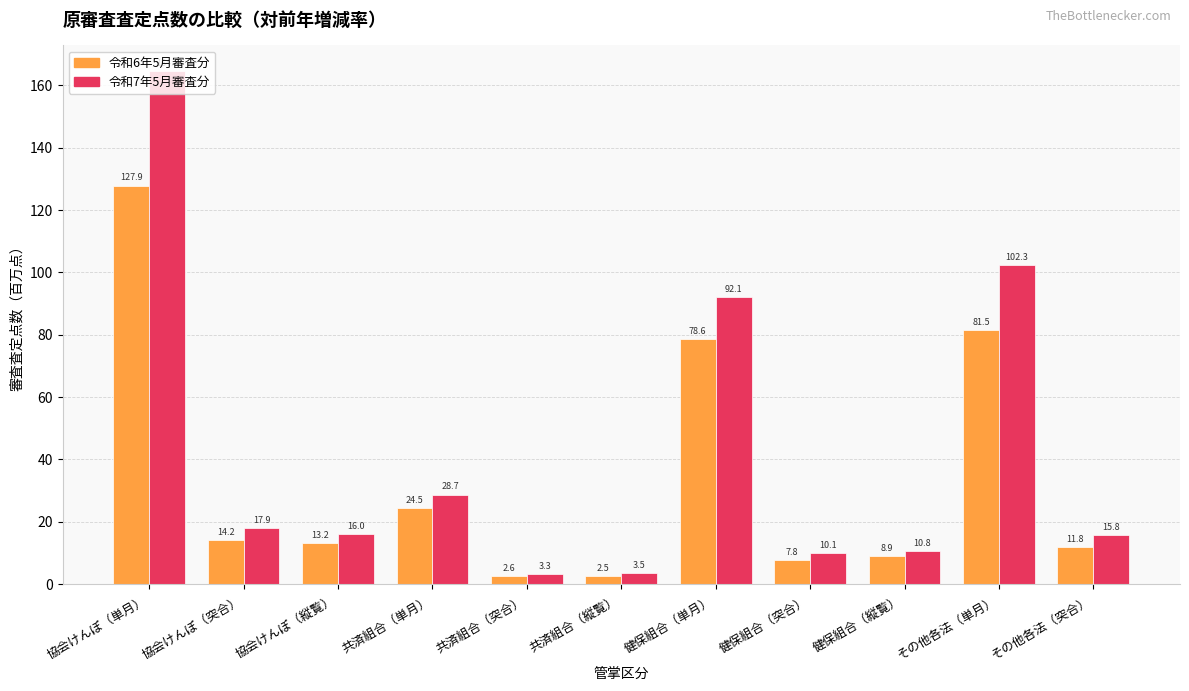

How many values in the 令和7年5月審査分 series exceed 16?

6